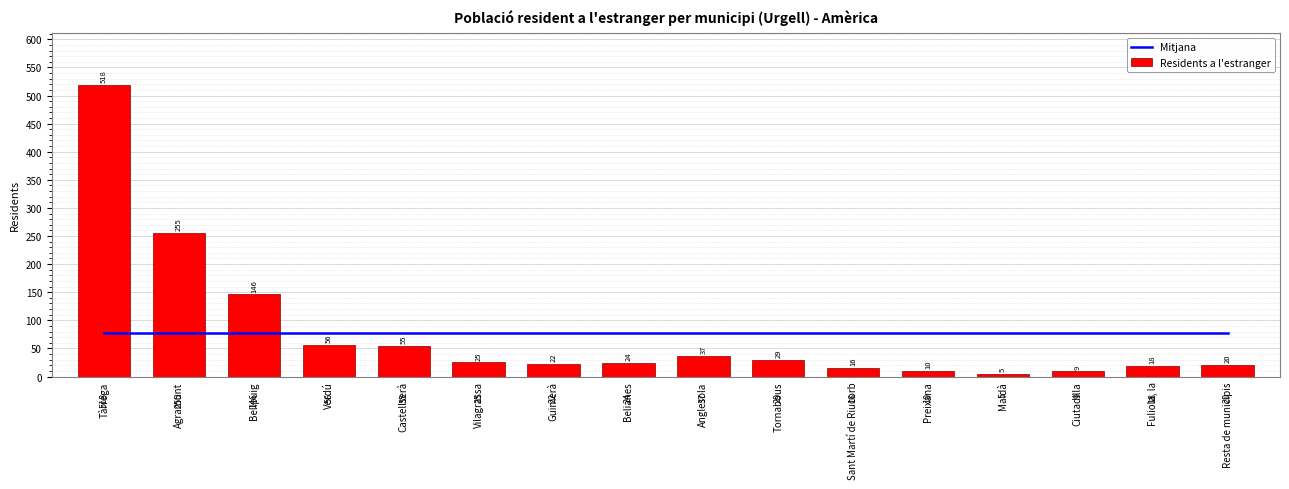

Are the bars horizontal?

No